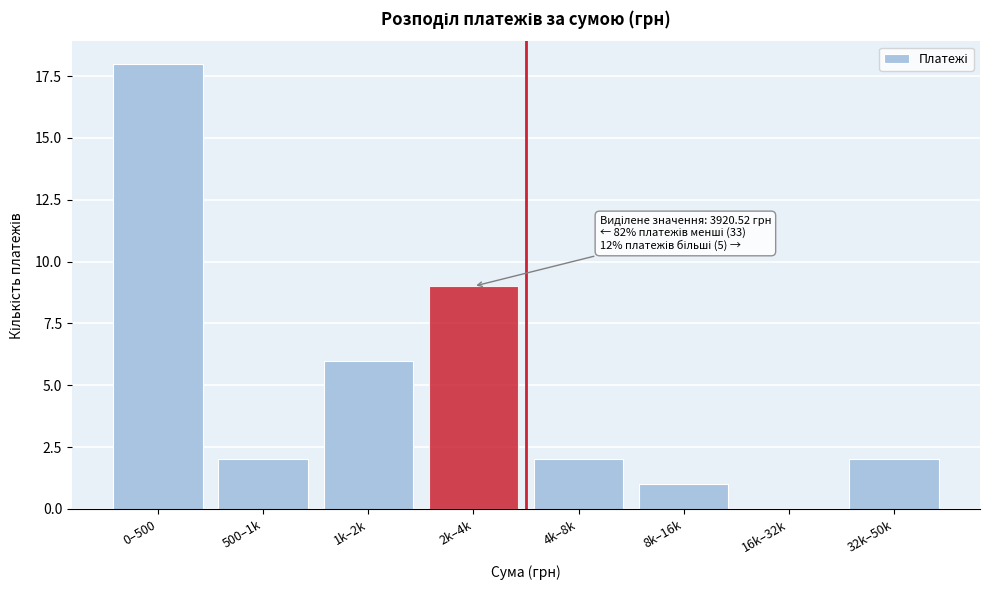

Reading left to right, list all the values displayed in this chart.

0–500=18	500–1k=2	1k–2k=6	2k–4k=9	4k–8k=2	8k–16k=1	16k–32k=0	32k–50k=2